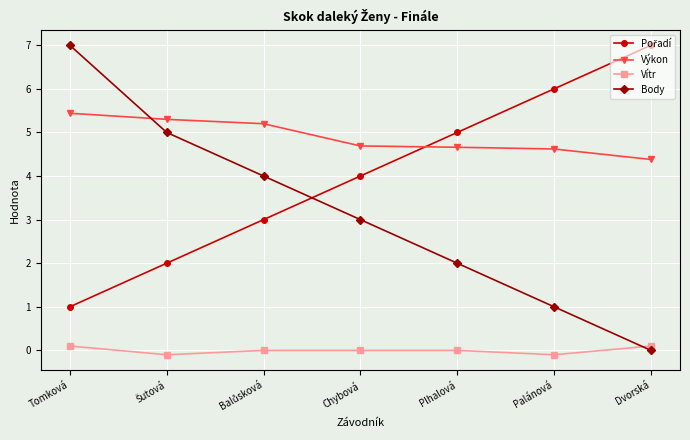

What is the highest value of the Body series?

7.0